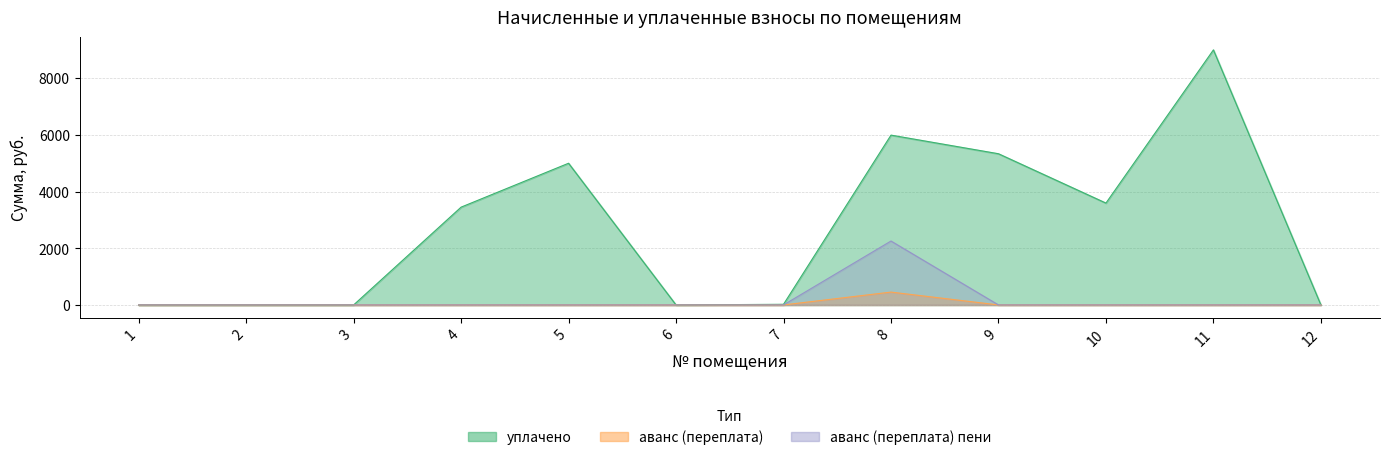

At how many categories does at least one series exceed 5702?

2